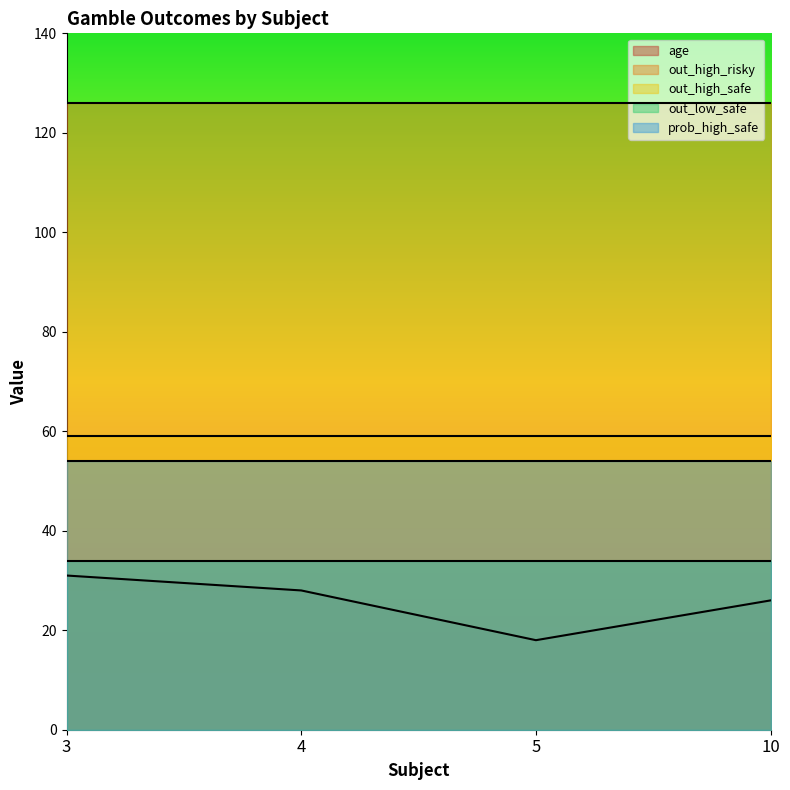

The value of out_high_safe at 10 is 40.7. True or false?

False